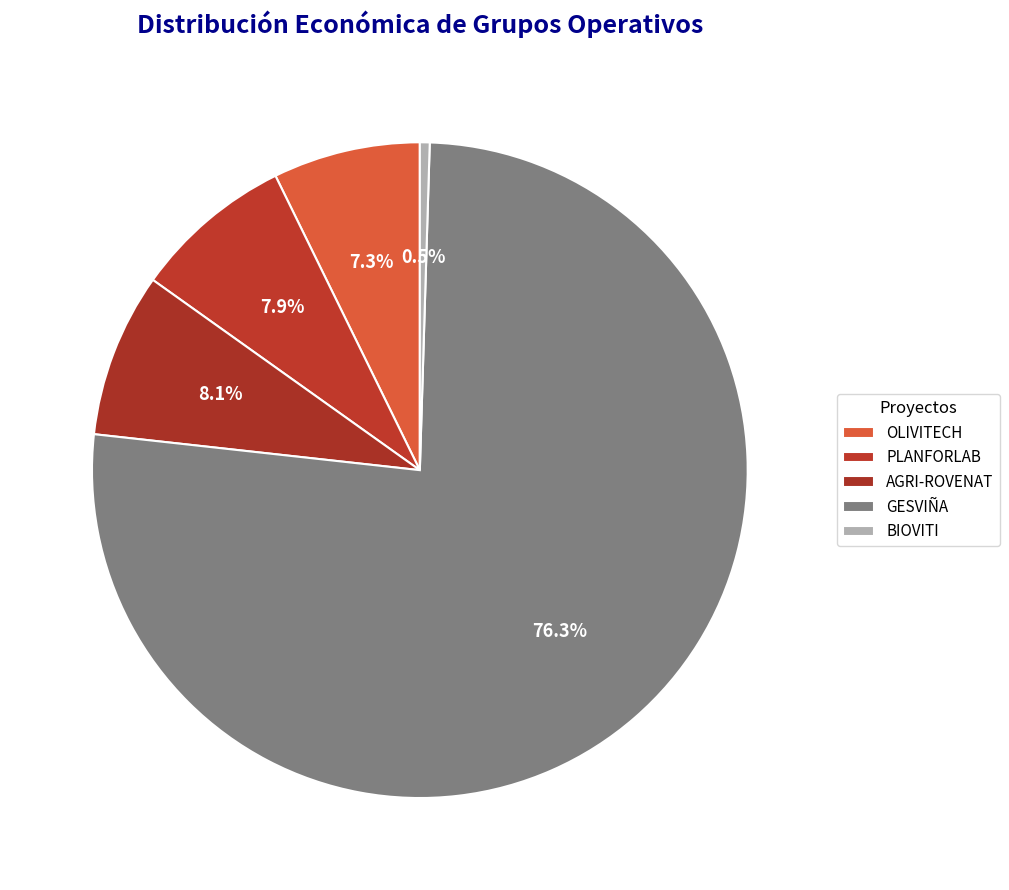

Combined, do BIOVITI and OLIVITECH account for over 50%?

No